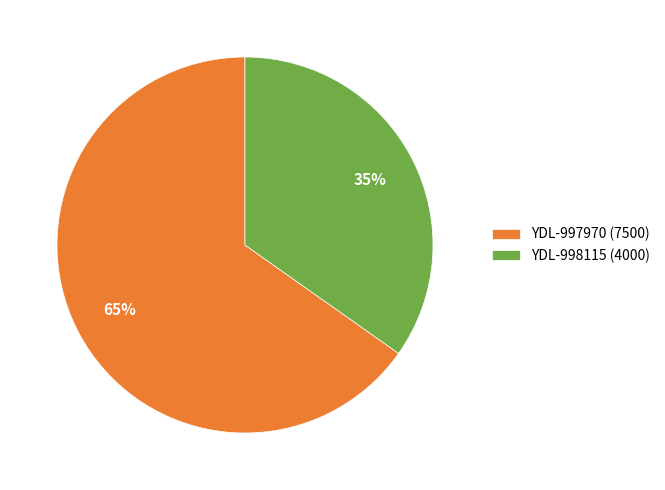

Is the sum of YDL-997970 (7500) and YDL-998115 (4000) greater than half?

Yes